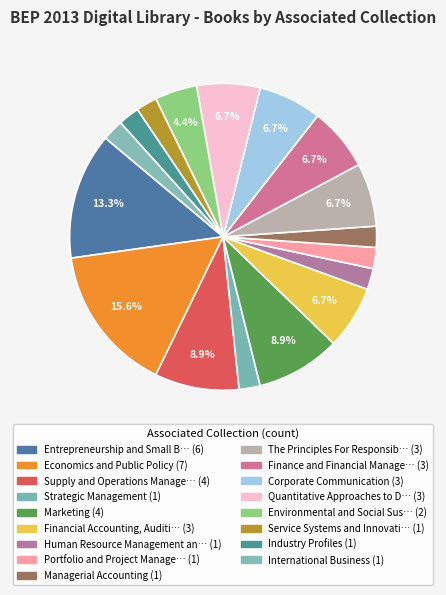

Count the number of slices in the pie.

17